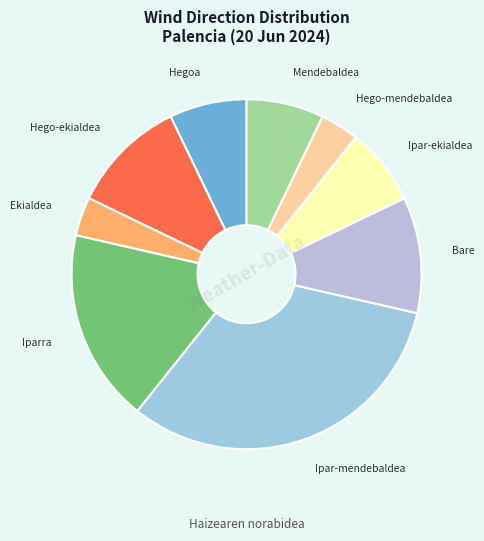

Is there a majority slice in this chart?

No